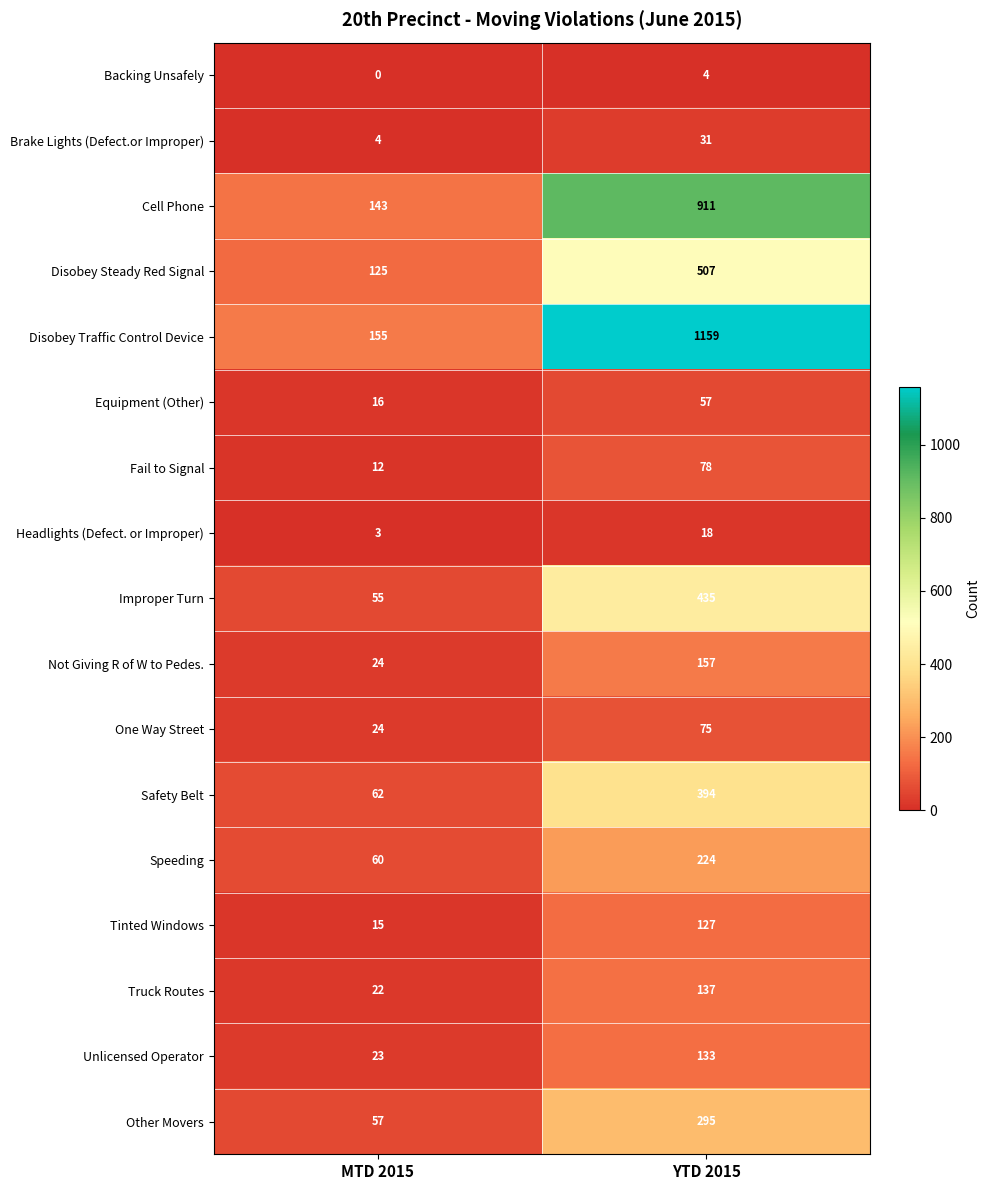

Is it true that Fail to Signal equals 12 at MTD 2015?

True